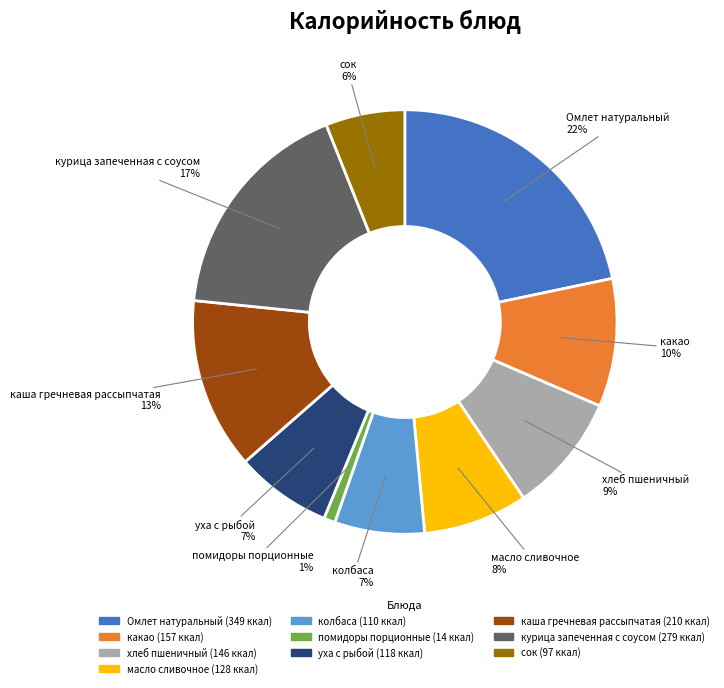

To the nearest percent, what is the difference between the largest and smallest slice percentages?

21%